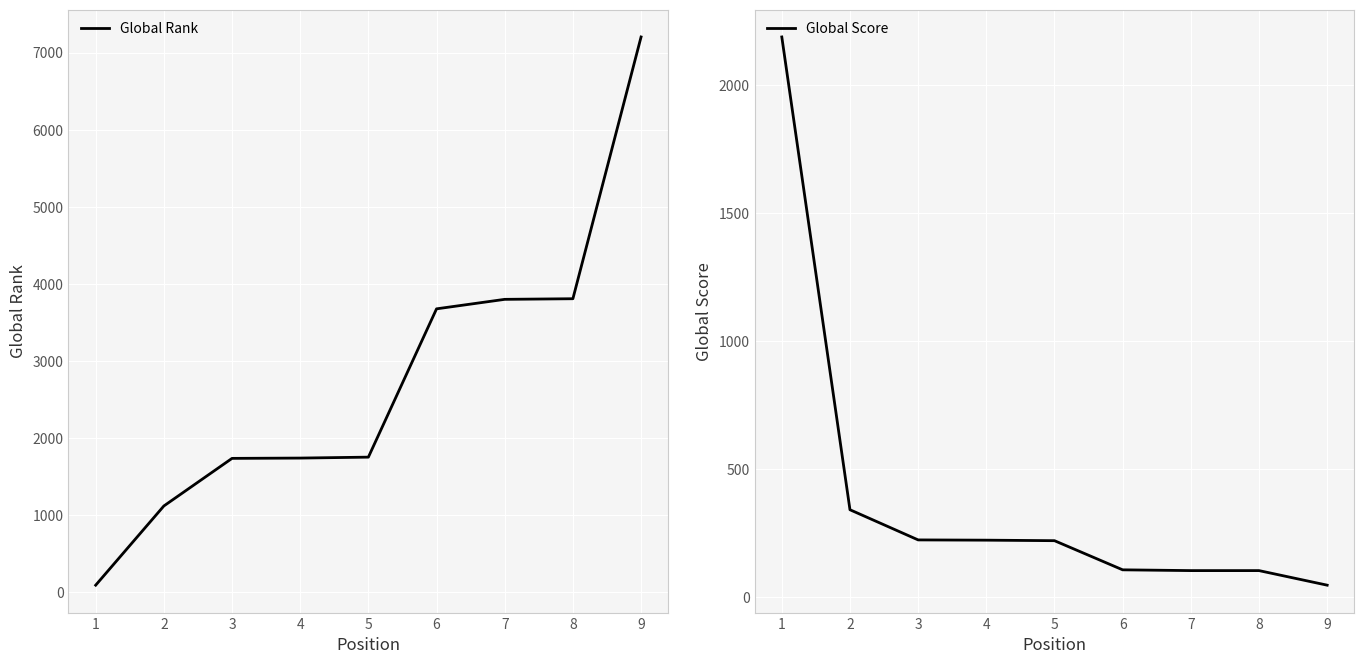

Is the value of Global Rank at 4 greater than the value of Global Score at 5?

Yes